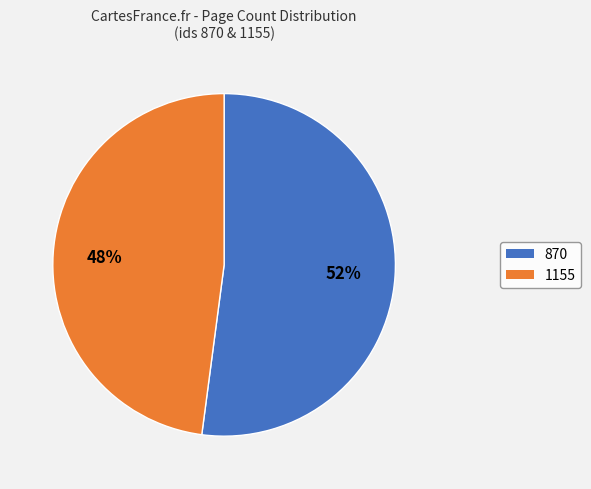

What is the ratio of the value at 870 to the value at 1155?

1.1